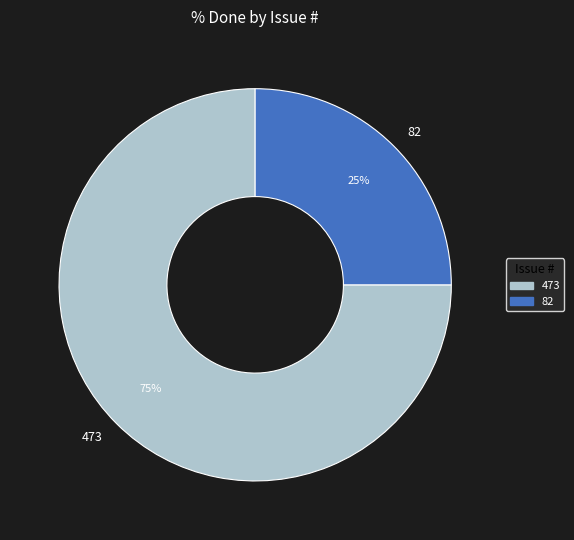

To the nearest percent, what is the difference between the largest and smallest slice percentages?

50%